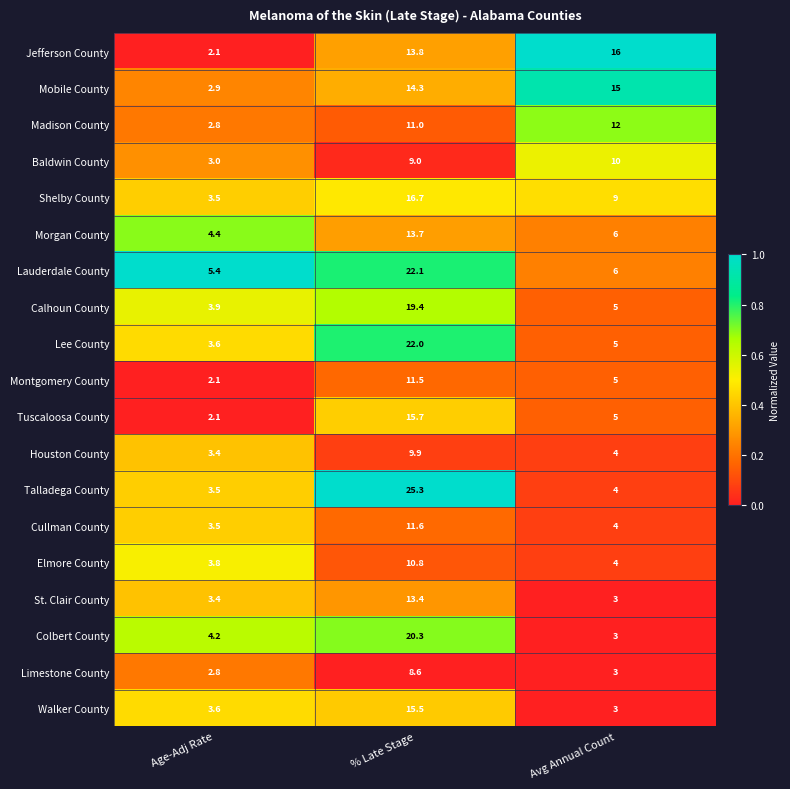

Where is Lee County nearest to the value 12?

Avg Annual Count